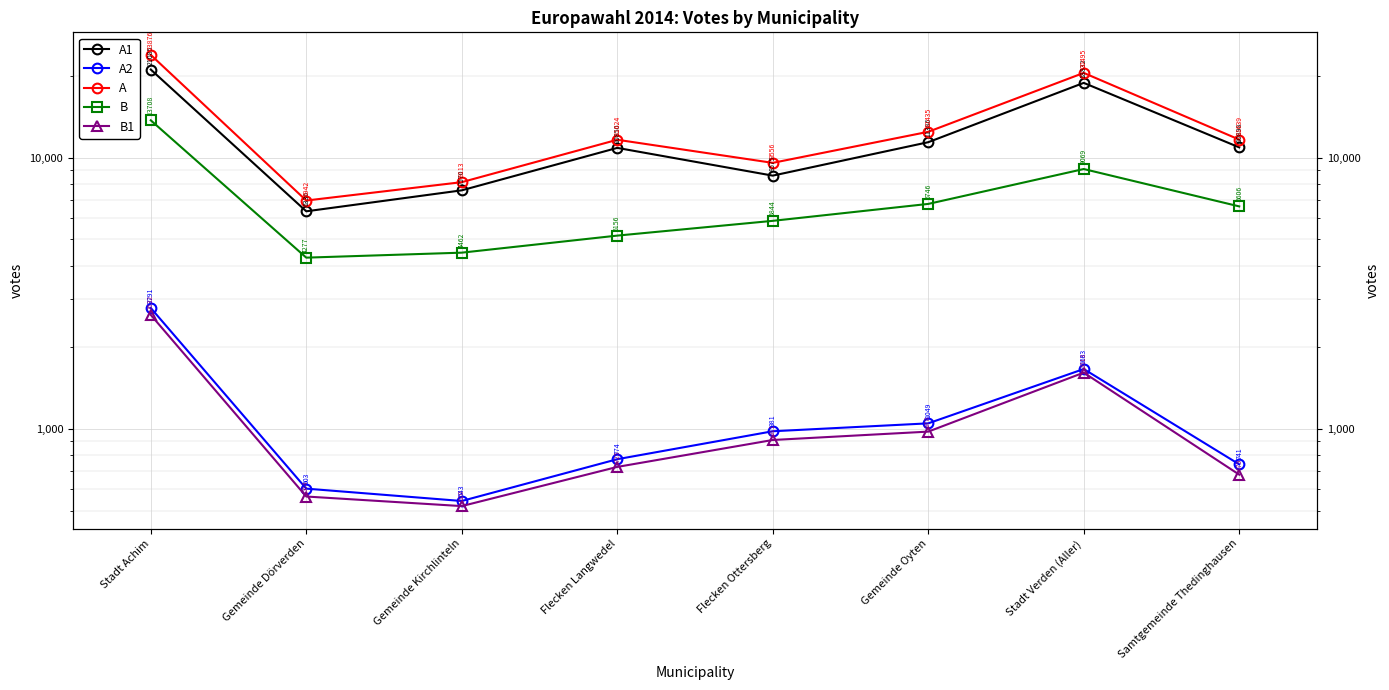

List the labels in order of A value, largest first.

Stadt Achim, Stadt Verden (Aller), Gemeinde Oyten, Samtgemeinde Thedinghausen, Flecken Langwedel, Flecken Ottersberg, Gemeinde Kirchlinteln, Gemeinde Dörverden